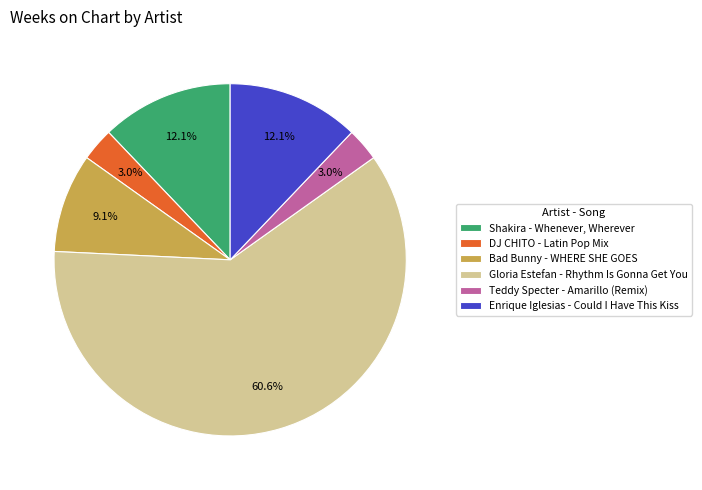

To the nearest percent, what is the combined percentage of Enrique Iglesias - Could I Have This Kiss and Shakira - Whenever, Wherever?

24%